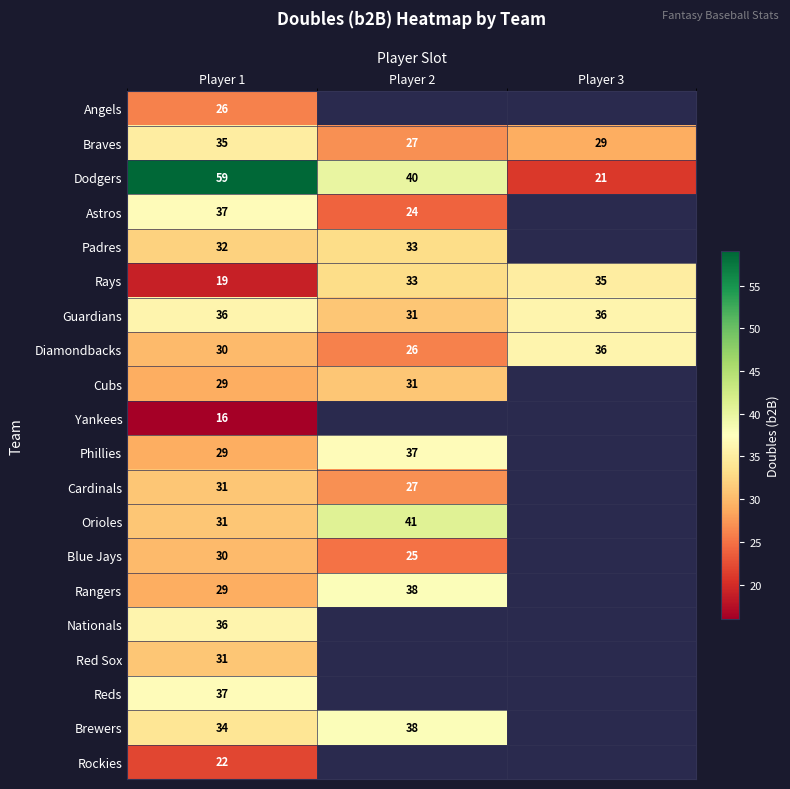

True or false: Phillies has a value of 29 at Player 1.

True